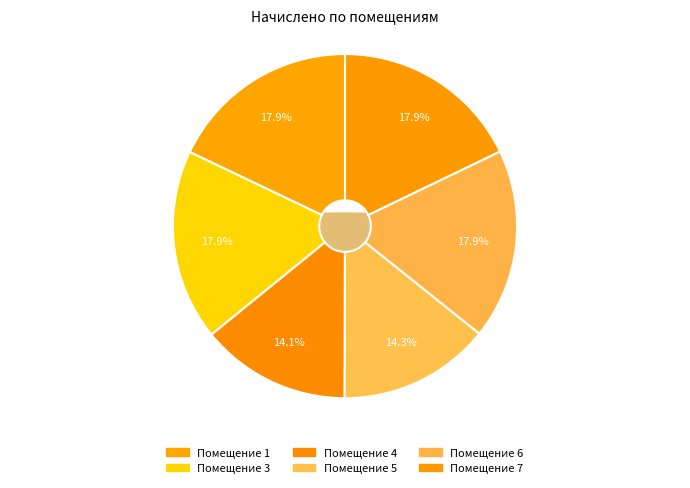

To the nearest percent, what portion does 3 represent?

18%